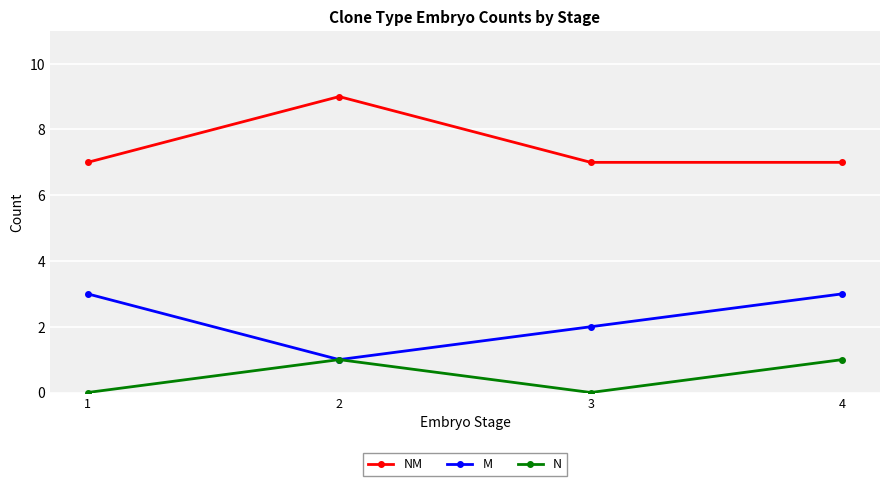

Is it true that M equals 2 at 1?

False